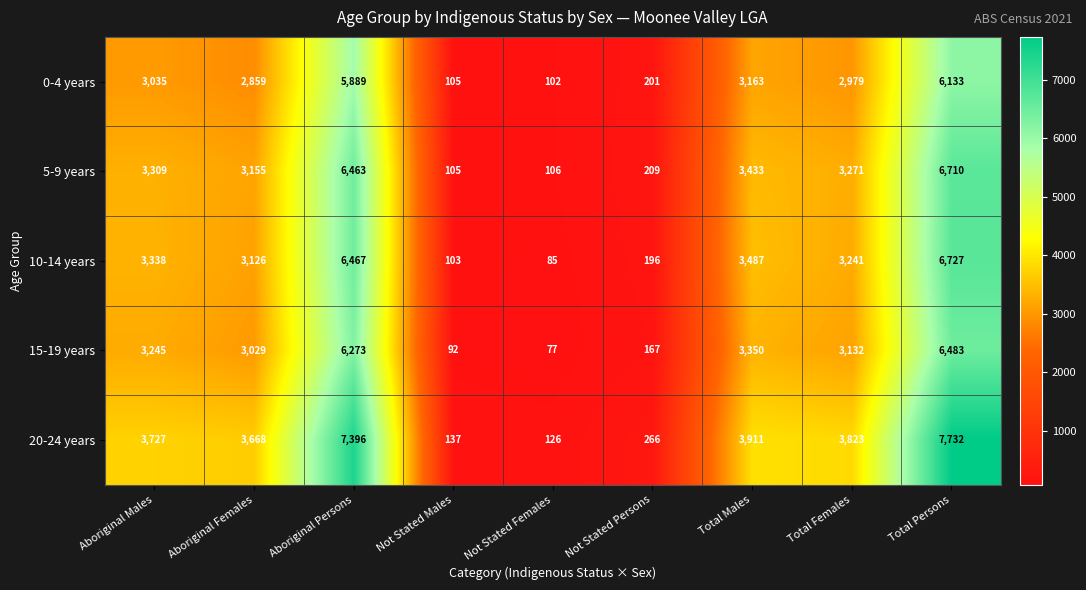

At Aboriginal Persons, list the series in order from smallest to largest.

0-4 years, 15-19 years, 5-9 years, 10-14 years, 20-24 years